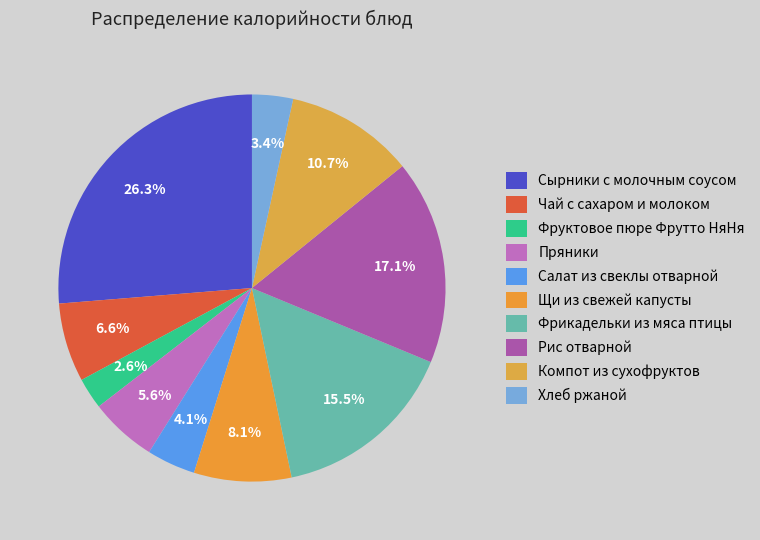

Do Фрикадельки из мяса птицы and Салат из свеклы отварной together represent more than half of the pie?

No